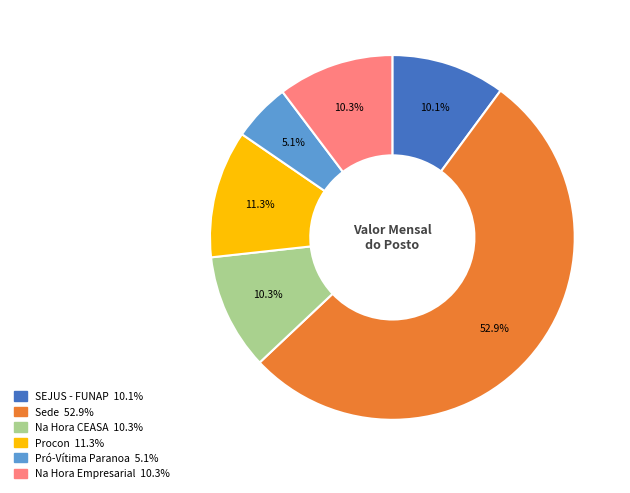

True or false: SEJUS - FUNAP accounts for 10% of the total.

True